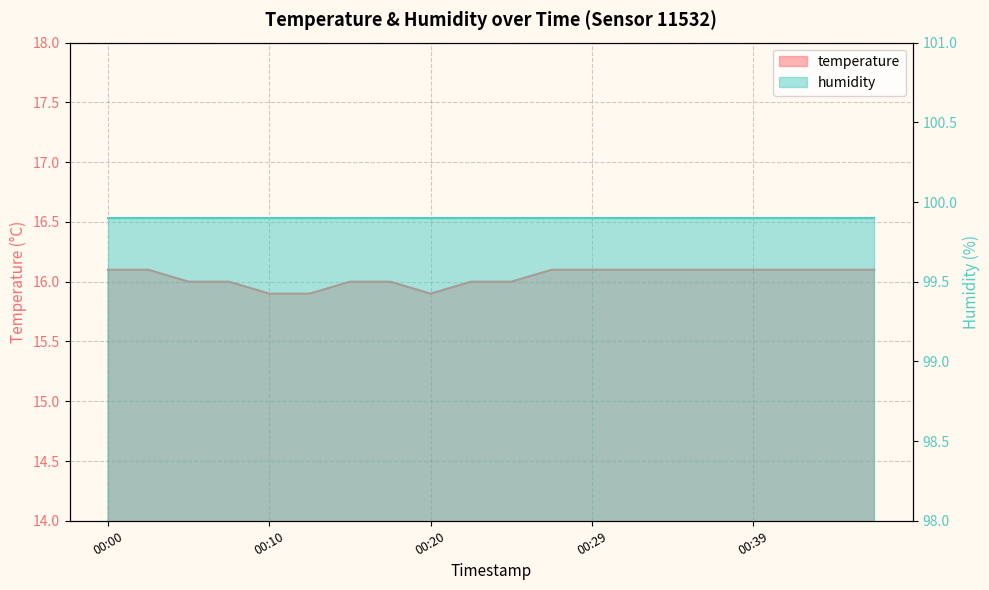

Which label corresponds to the smallest value in the chart?

00:10